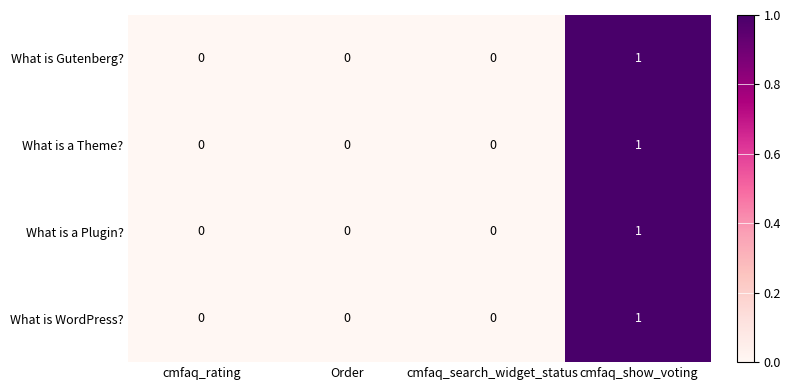

At which category is the sum across all series the highest?

cmfaq_show_voting